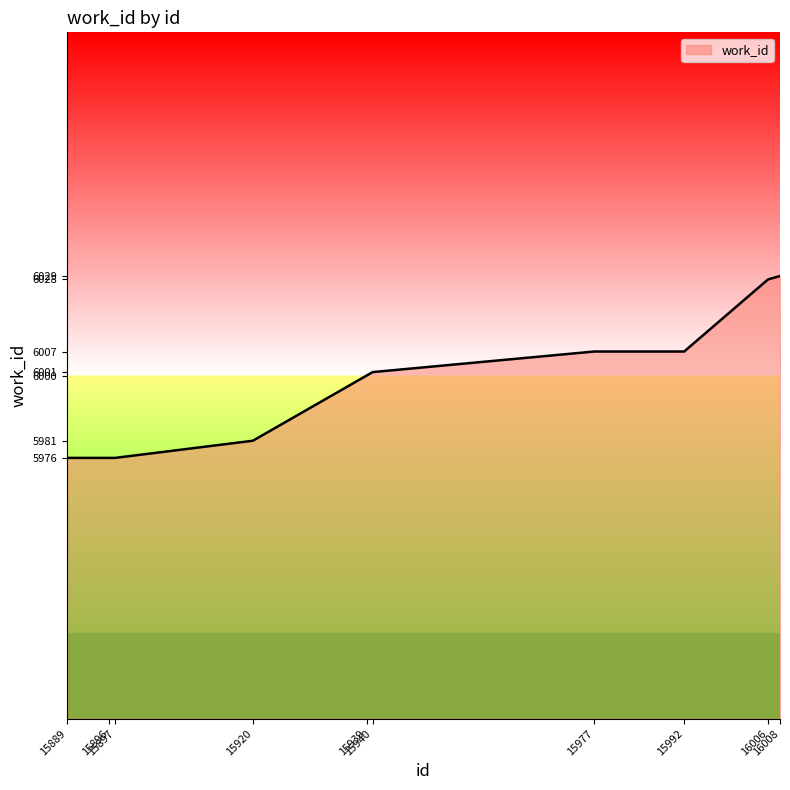

What is the approximate value at 15940, to the nearest 10?

6000